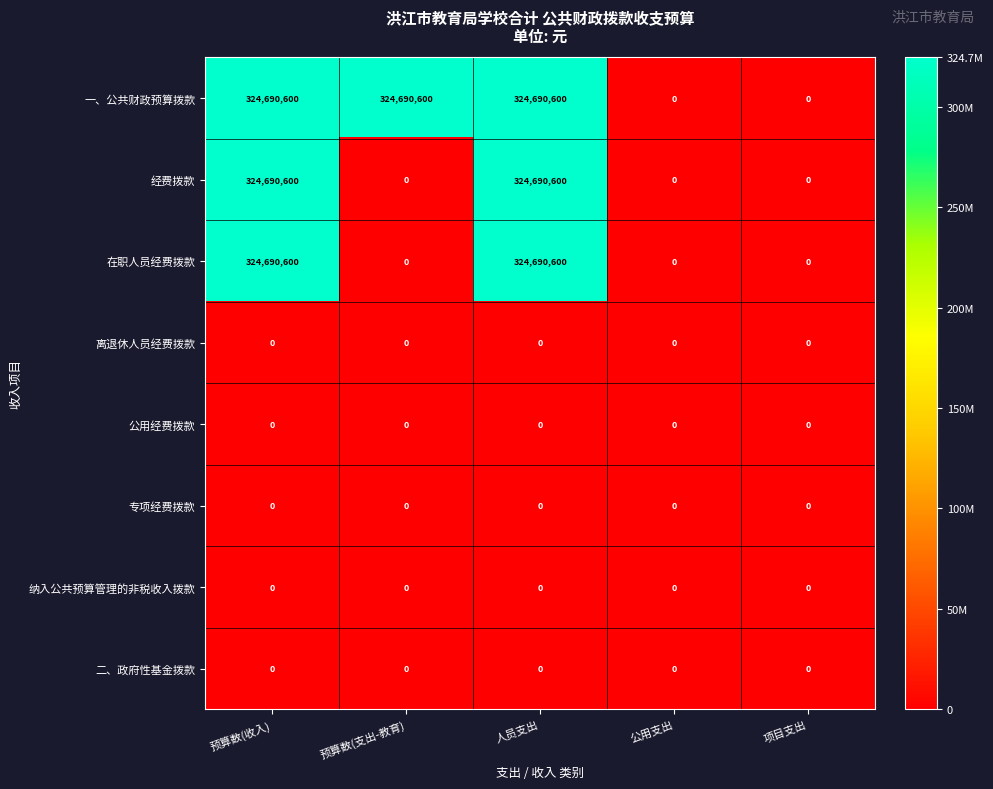

How many 在职人员经费拨款 values are between 0 and 324690600?

5